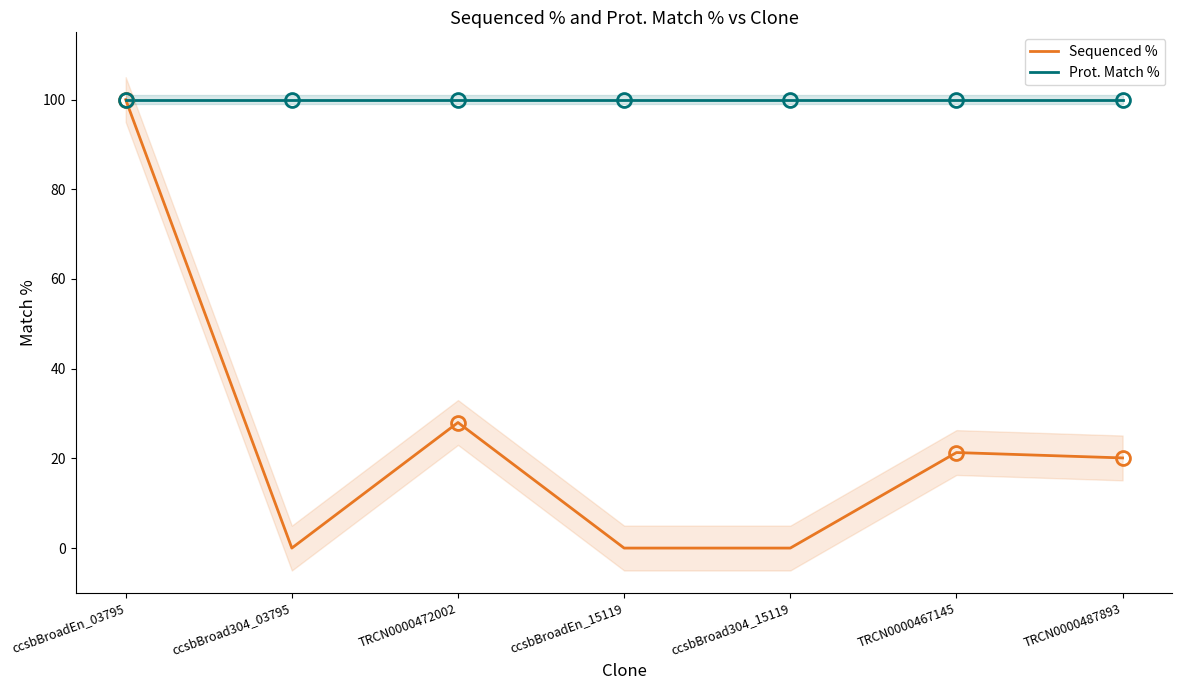

What is the difference between the highest and lowest values at TRCN0000472002?

72.0